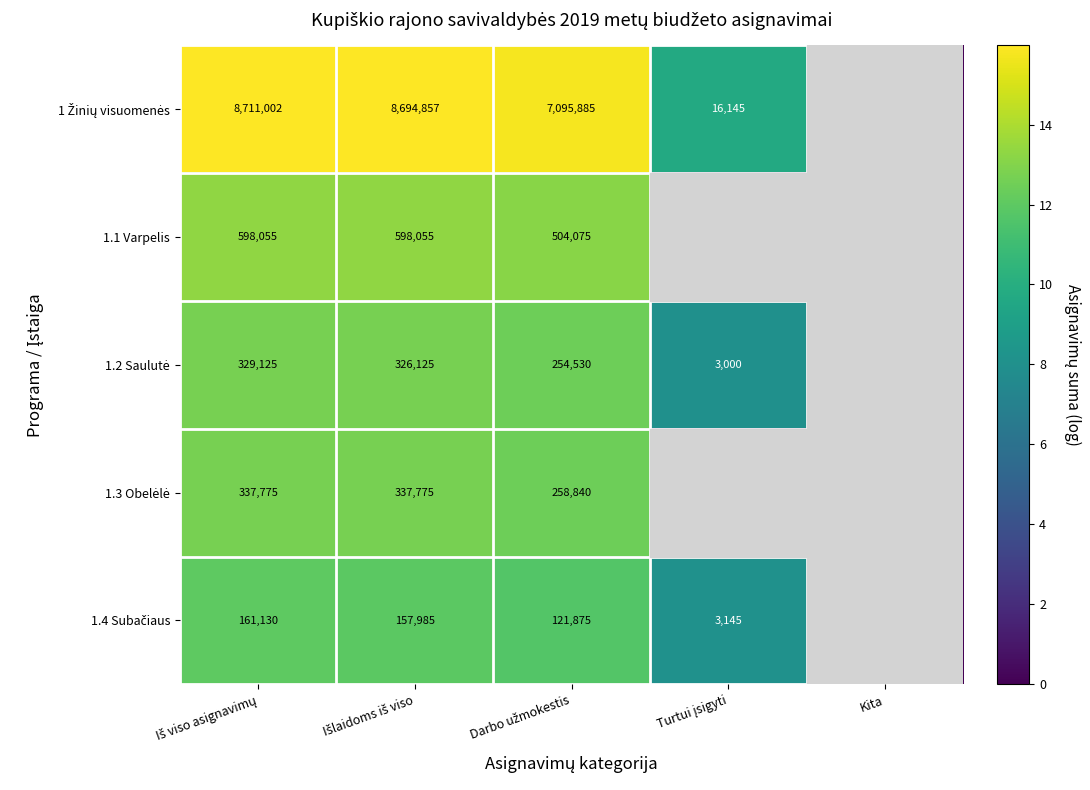

At Išlaidoms iš viso, list the series in order from smallest to largest.

1.4 Subačiaus, 1.2 Saulutė, 1.3 Obelėlė, 1.1 Varpelis, 1 Žinių visuomenės